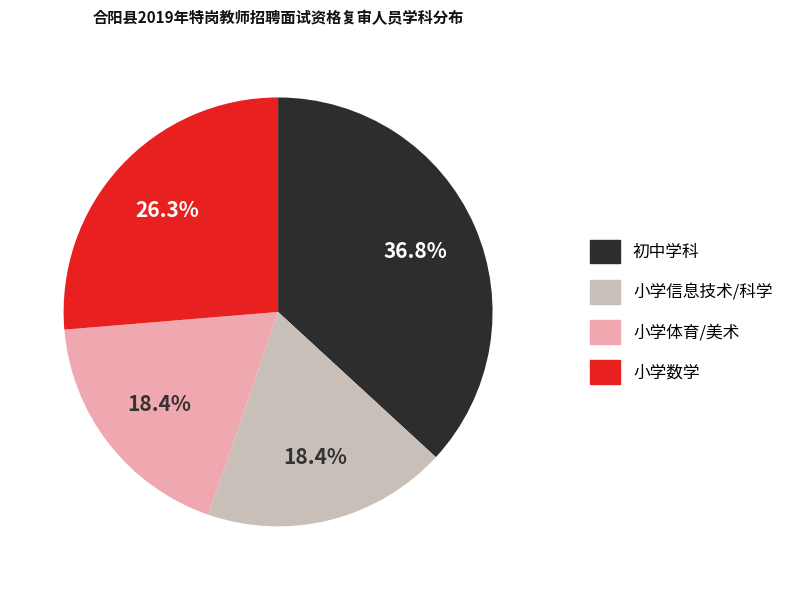

Is there any slice that represents more than half of the pie?

No